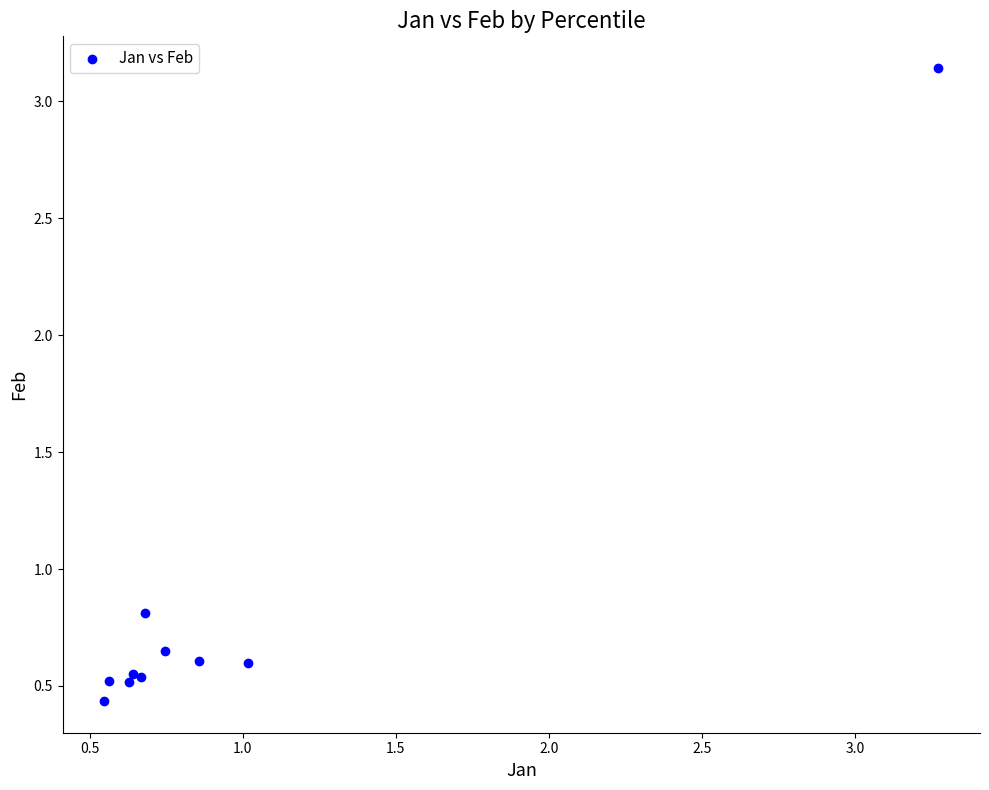

What Y value in the scatter plot is closest to 1?

0.8